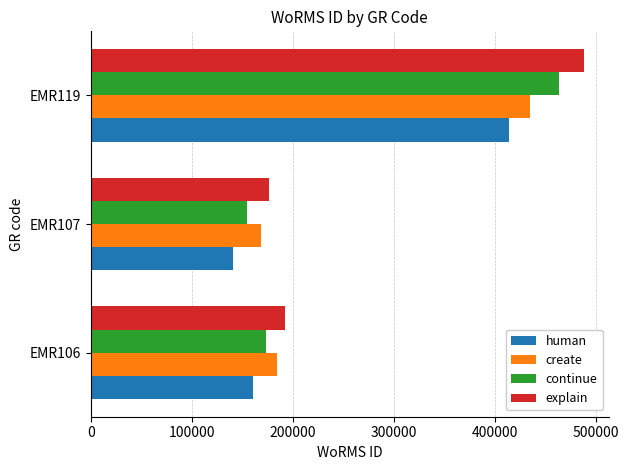

What is the total value across all series at EMR106?

711187.8